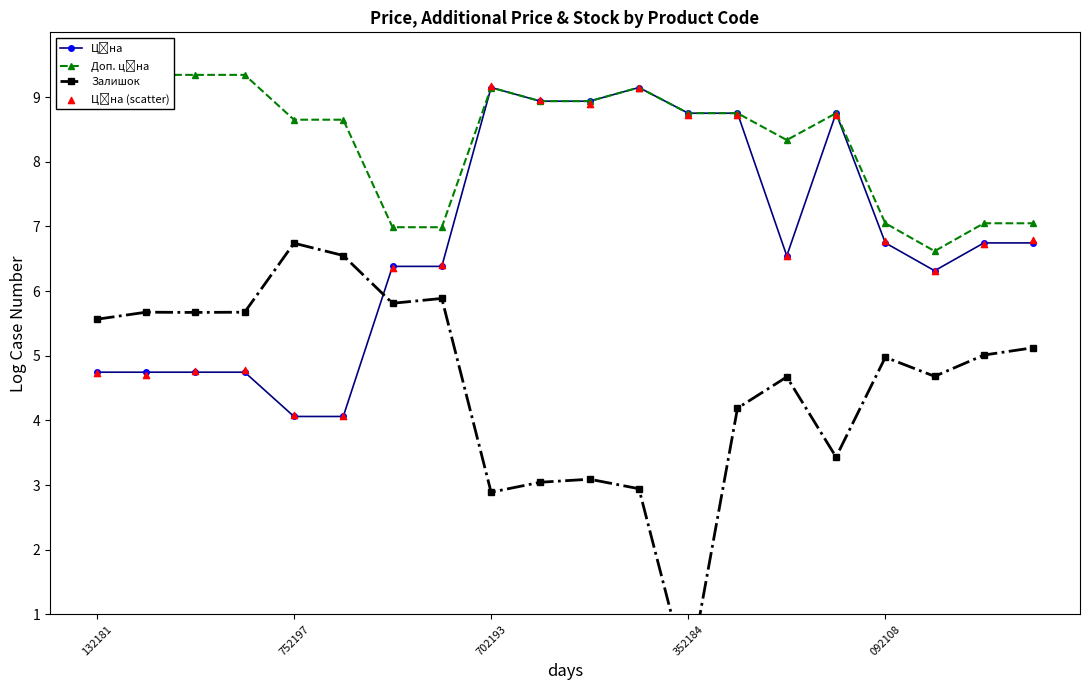

What is the total value across all series at 13?

30.4